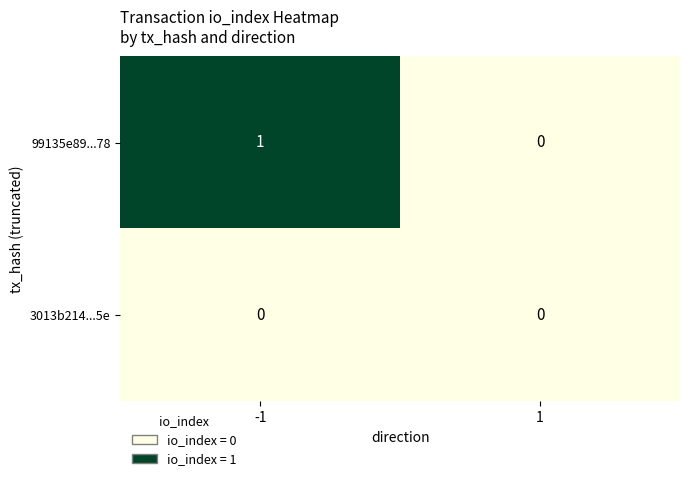

Count the number of categories in the chart.

2